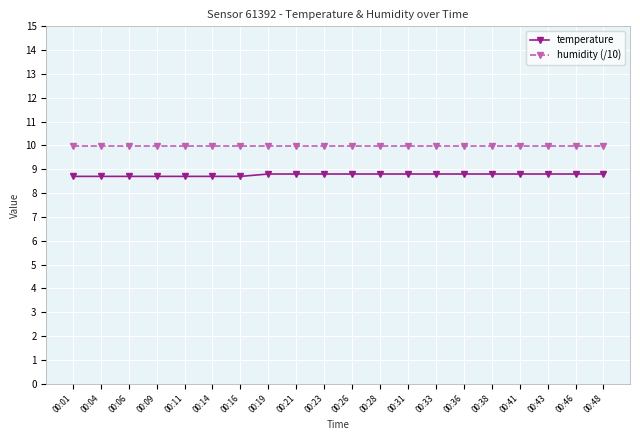

What is the difference between the highest and lowest values at 00:46?

1.2